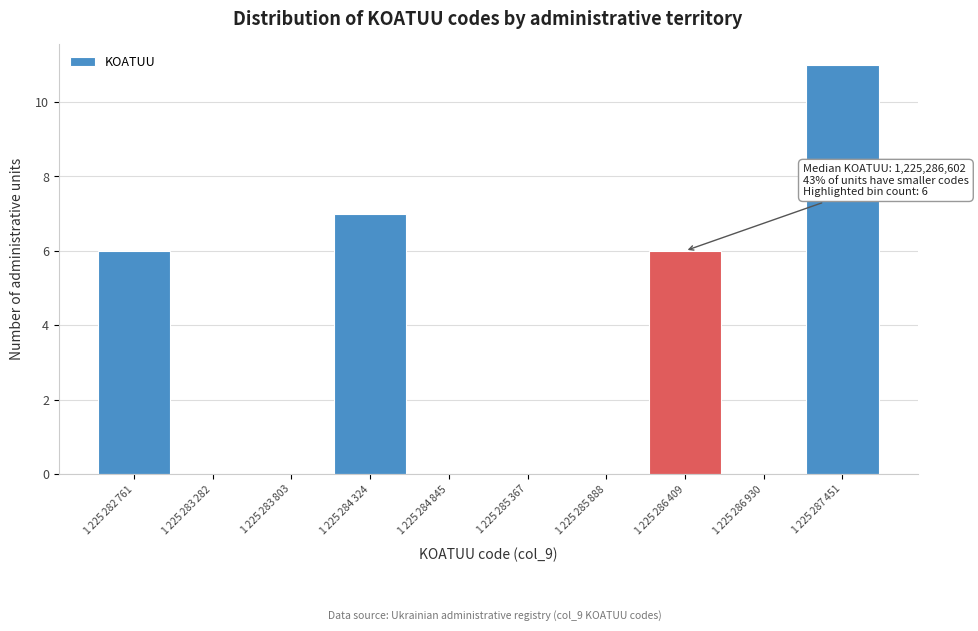

What is the sum of all values?

30